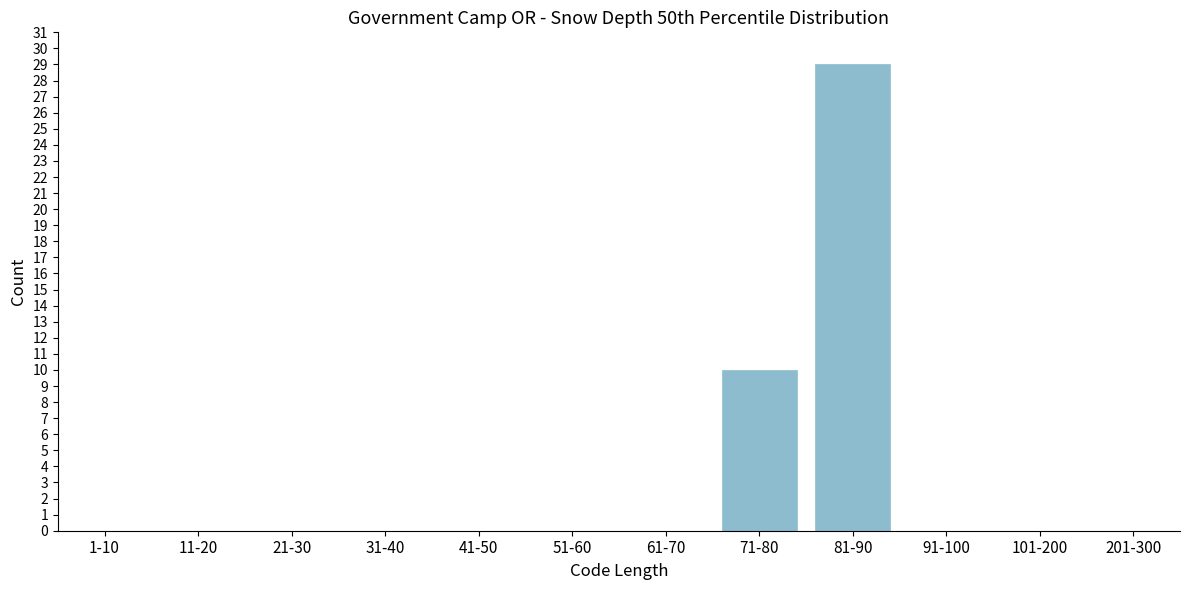

Reading left to right, extract all data points from this chart.

1-10=0	11-20=0	21-30=0	31-40=0	41-50=0	51-60=0	61-70=0	71-80=10	81-90=29	91-100=0	101-200=0	201-300=0